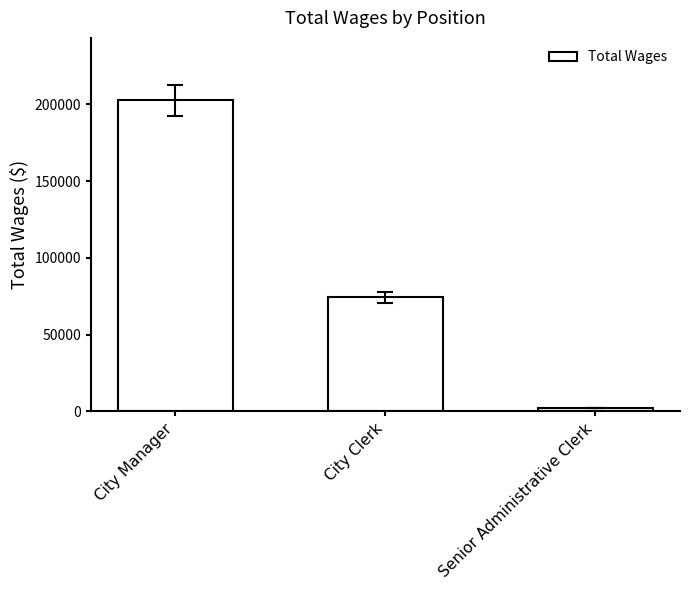

Does the chart contain any negative values?

No